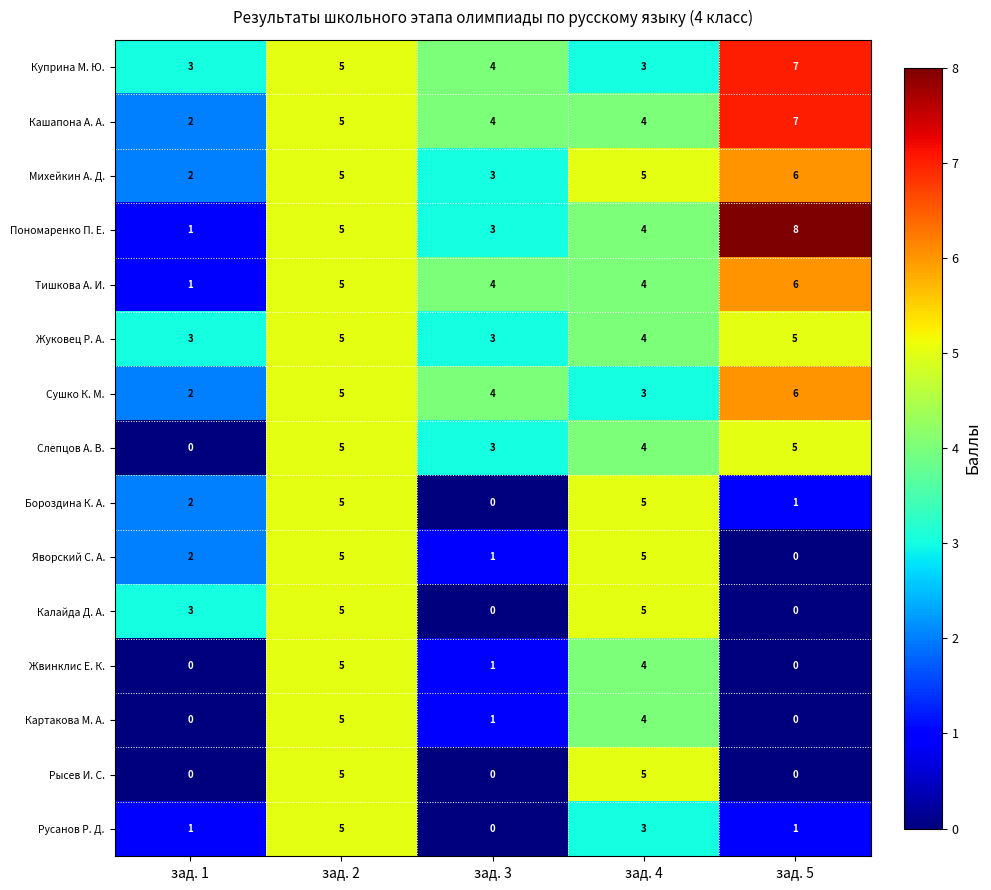

Count the number of categories in the chart.

5